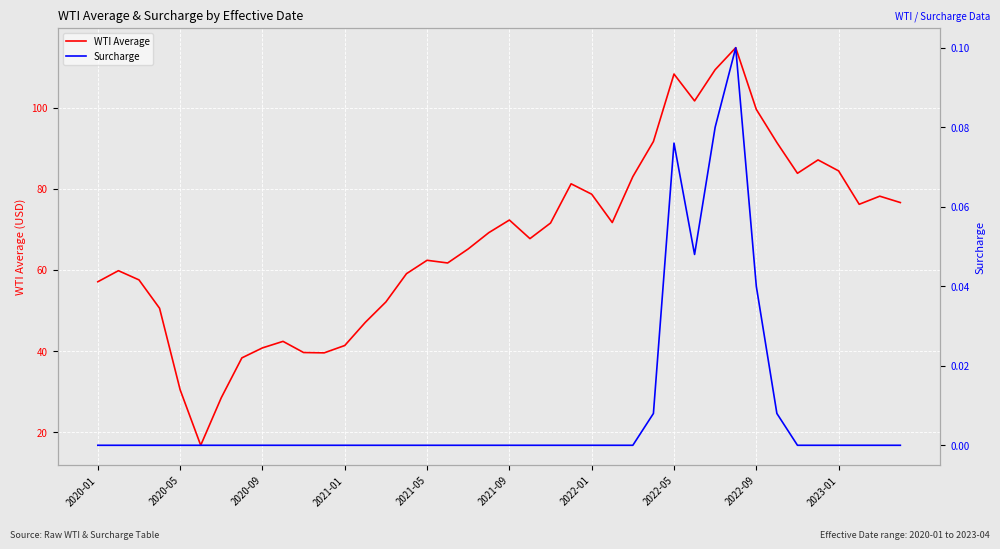

True or false: WTI Average and Surcharge cross at least once.

False